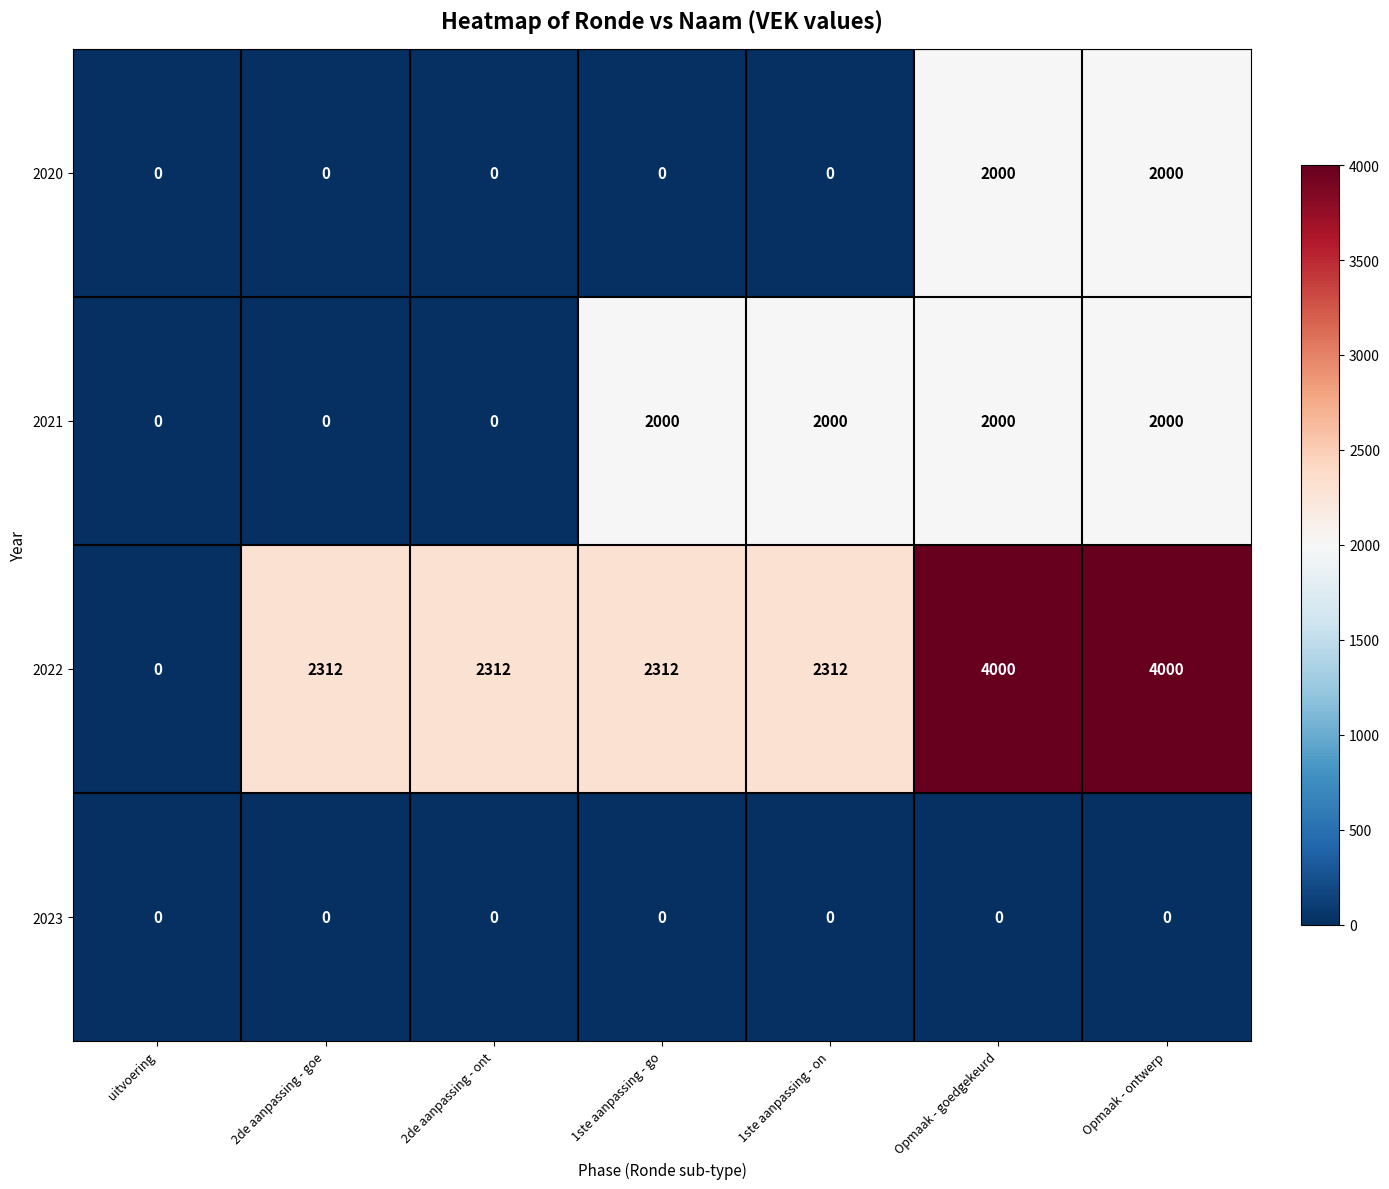

List the series in order of their overall mean, lowest first.

2023, 2020, 2021, 2022